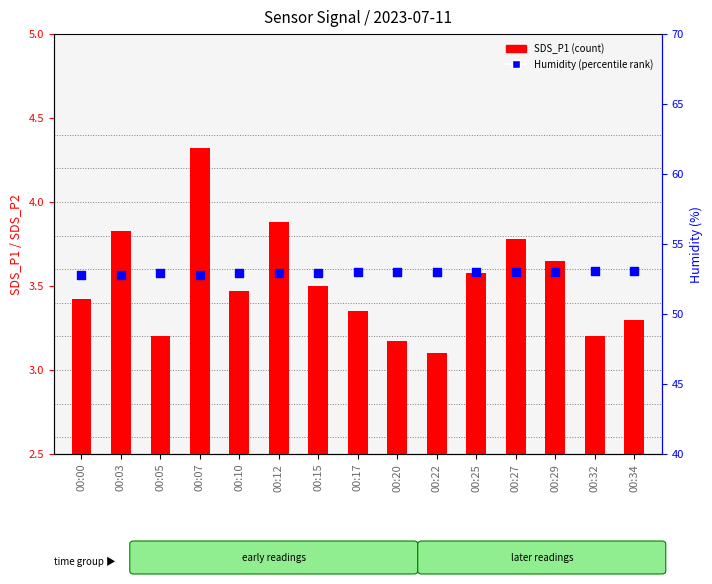

At which category is the sum across all series the highest?

00:07